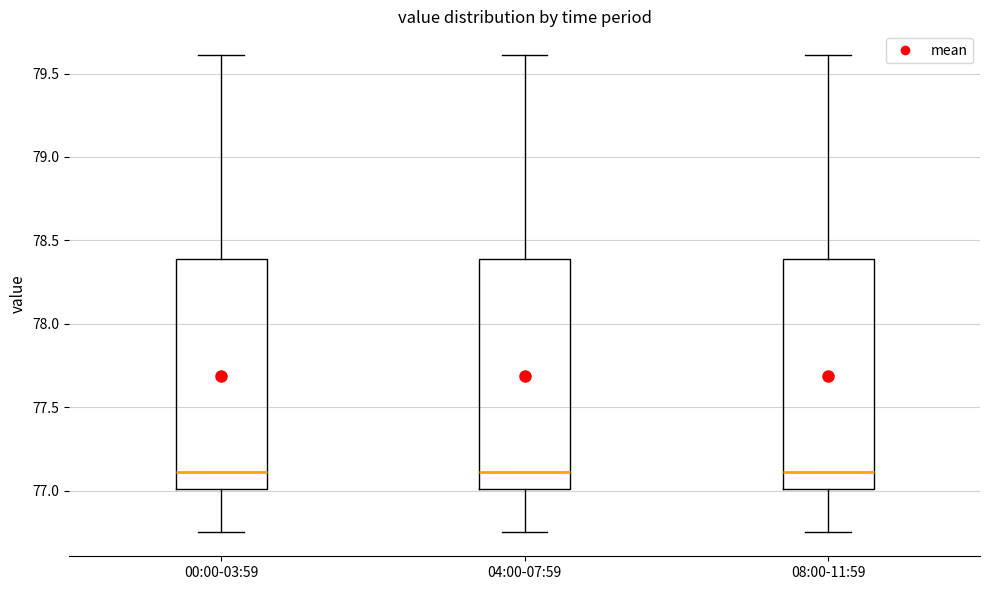

Reading left to right, read every box against the y-axis: the position of its median line, the range the box covers, and the ends of its whiskers. The values are not printed on the chart, so give them approximately, as read against the axis.

00:00-03:59: median 77.10, box 77.00 to 78.40, whiskers 76.75 to 79.60
04:00-07:59: median 77.10, box 77.00 to 78.40, whiskers 76.75 to 79.60
08:00-11:59: median 77.10, box 77.00 to 78.40, whiskers 76.75 to 79.60